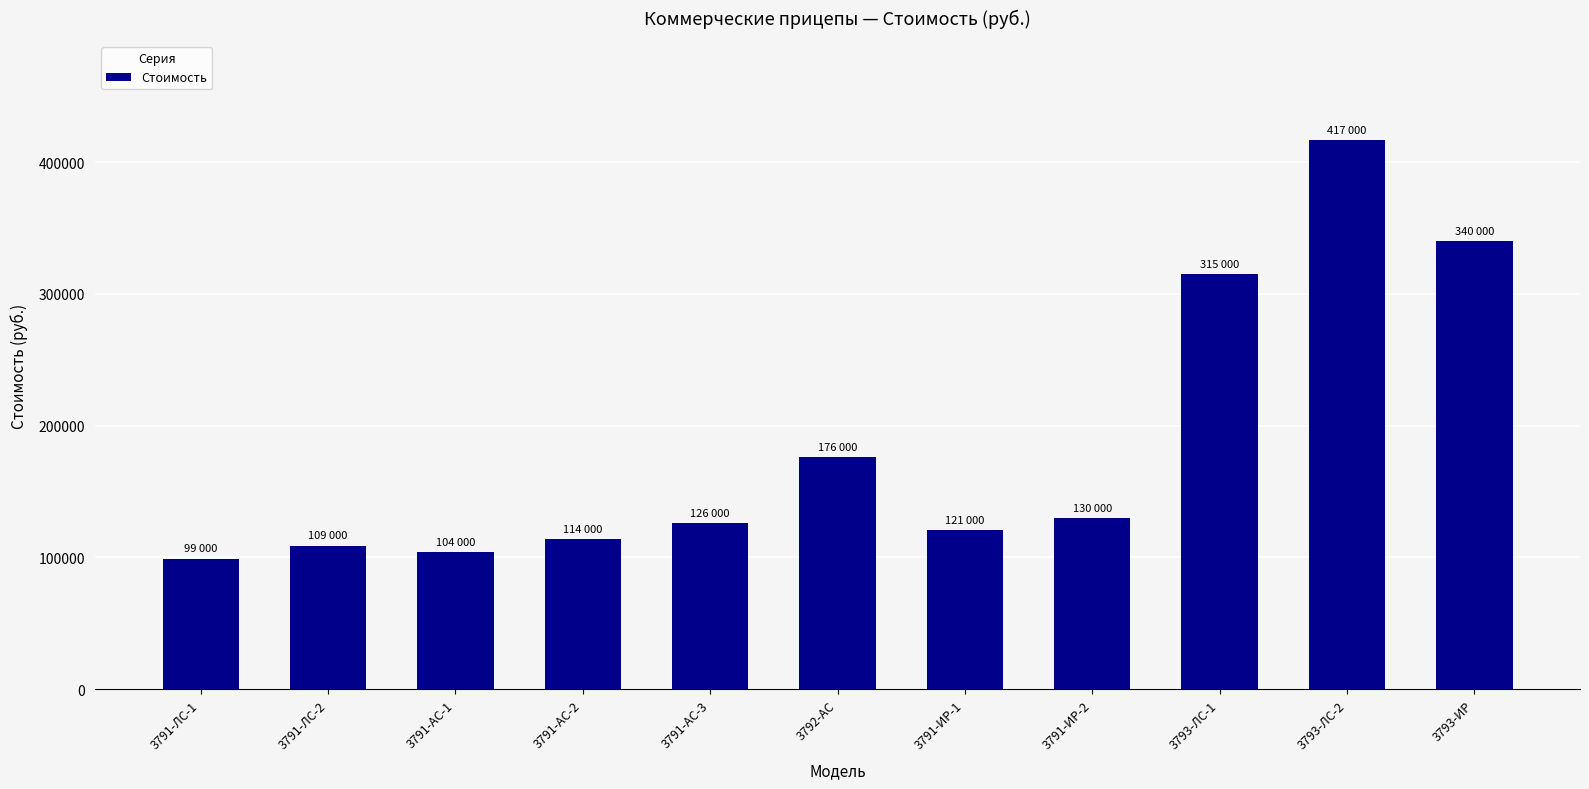

Reading left to right, what are all the values shown in this chart?

99000	109000	104000	114000	126000	176000	121000	130000	315000	417000	340000